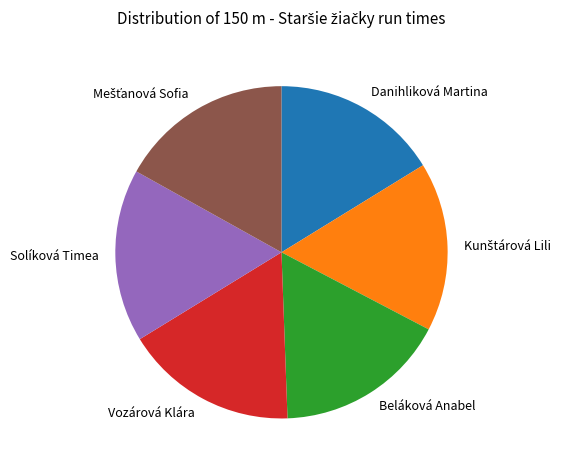

Which has a higher value, Danihliková Martina or Solíková Timea?

Solíková Timea